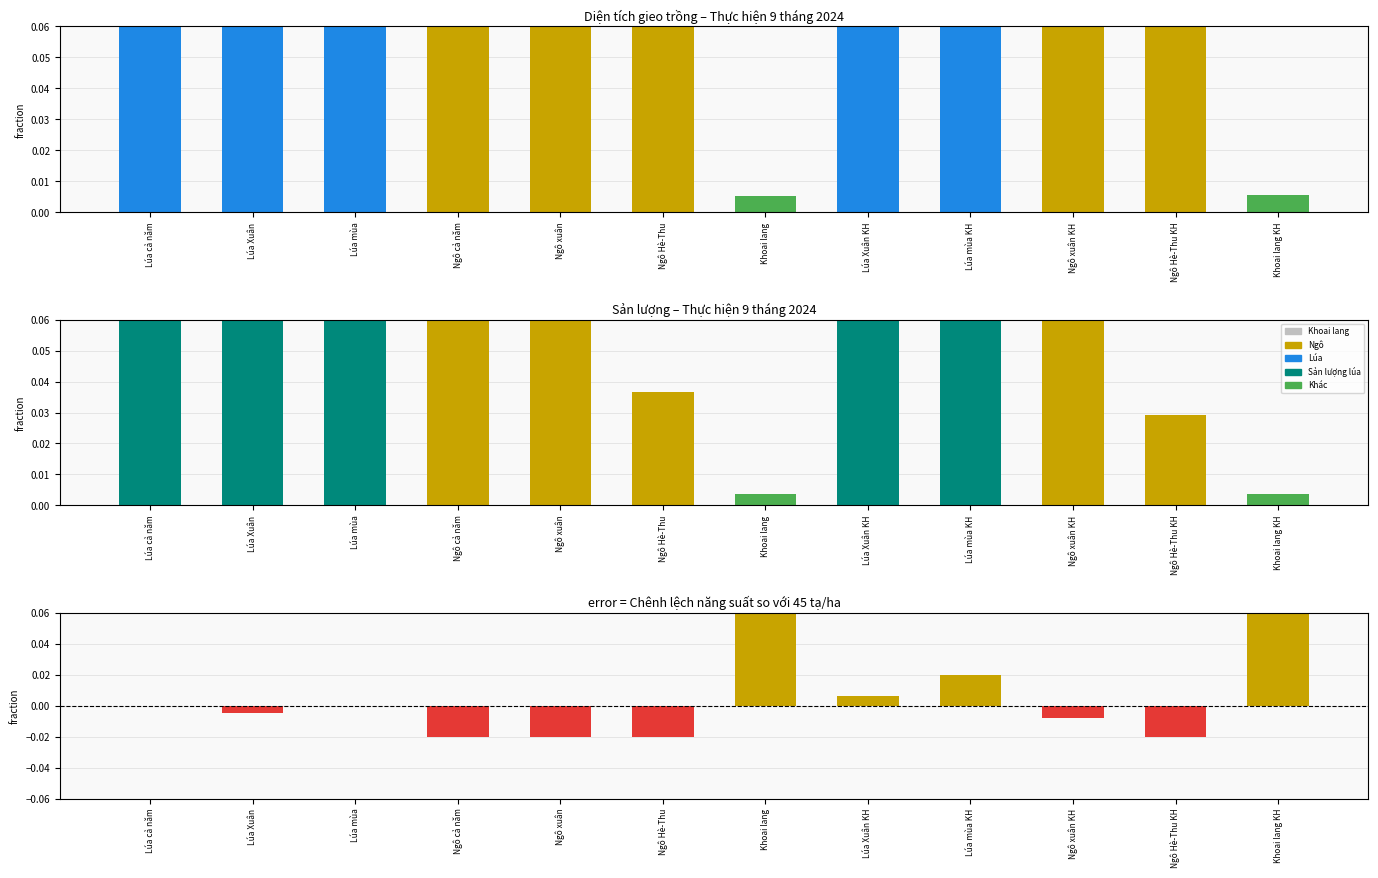

What position from the right is Ngô Hè-Thu KH?

2